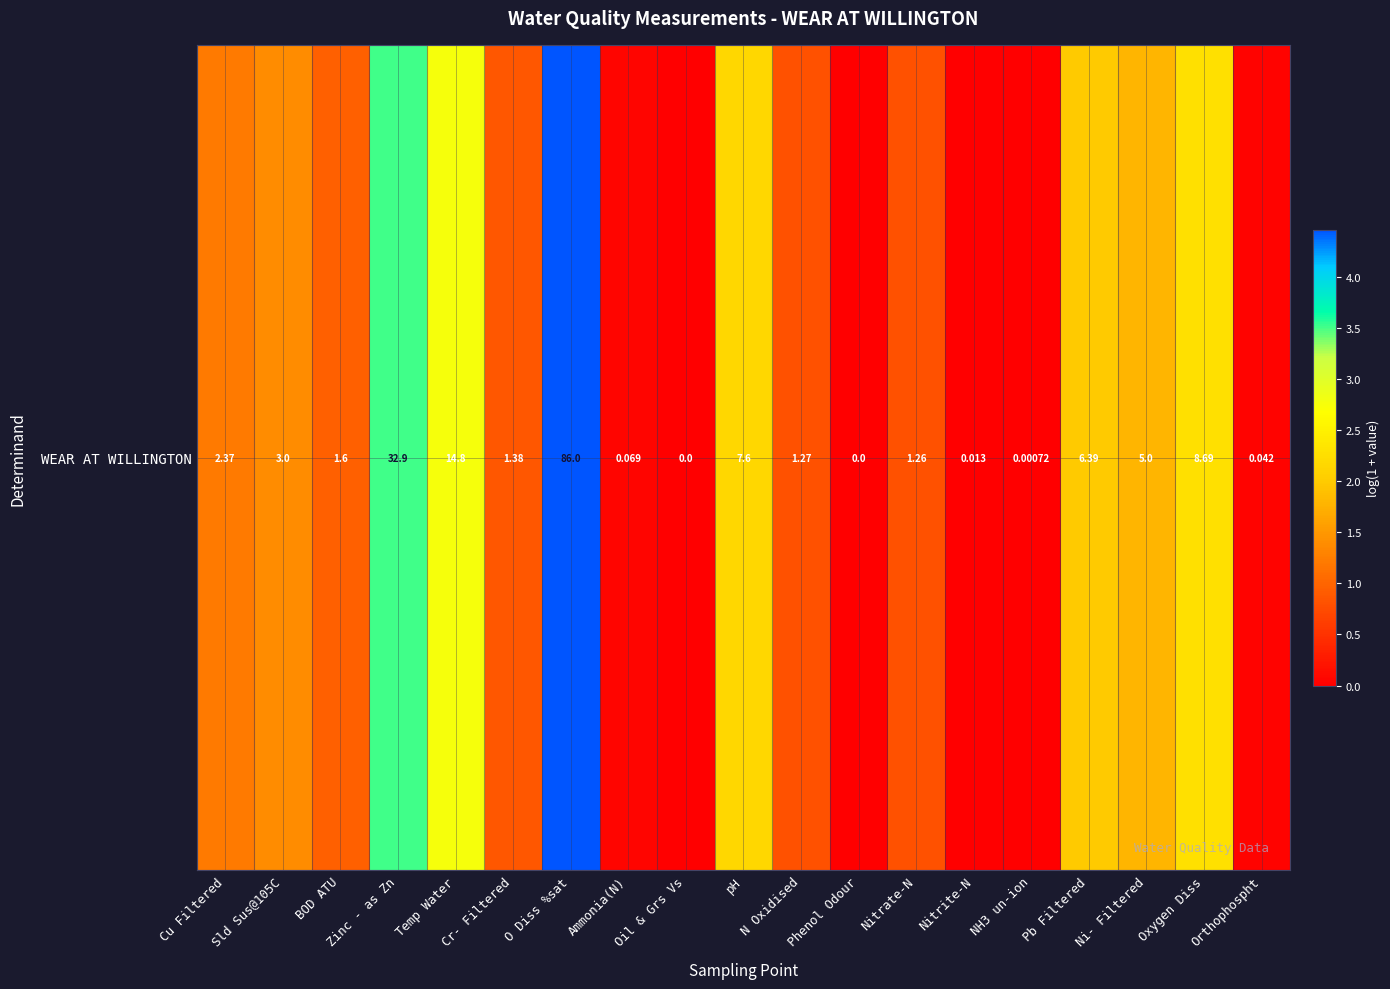

How many categories are shown in the chart?

19